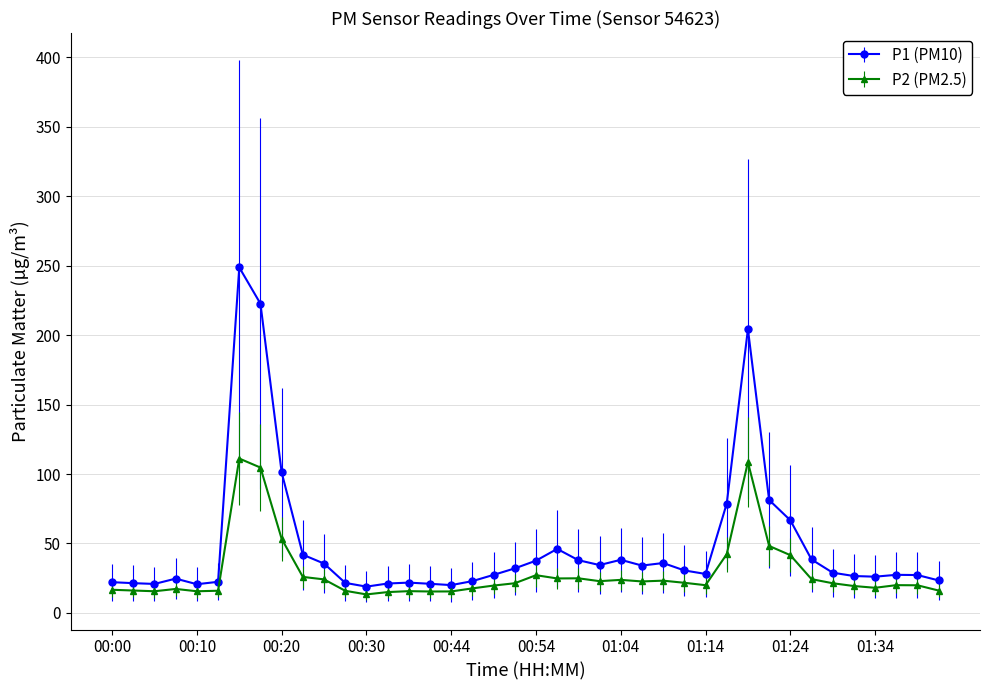

Count the number of data series in this chart.

2